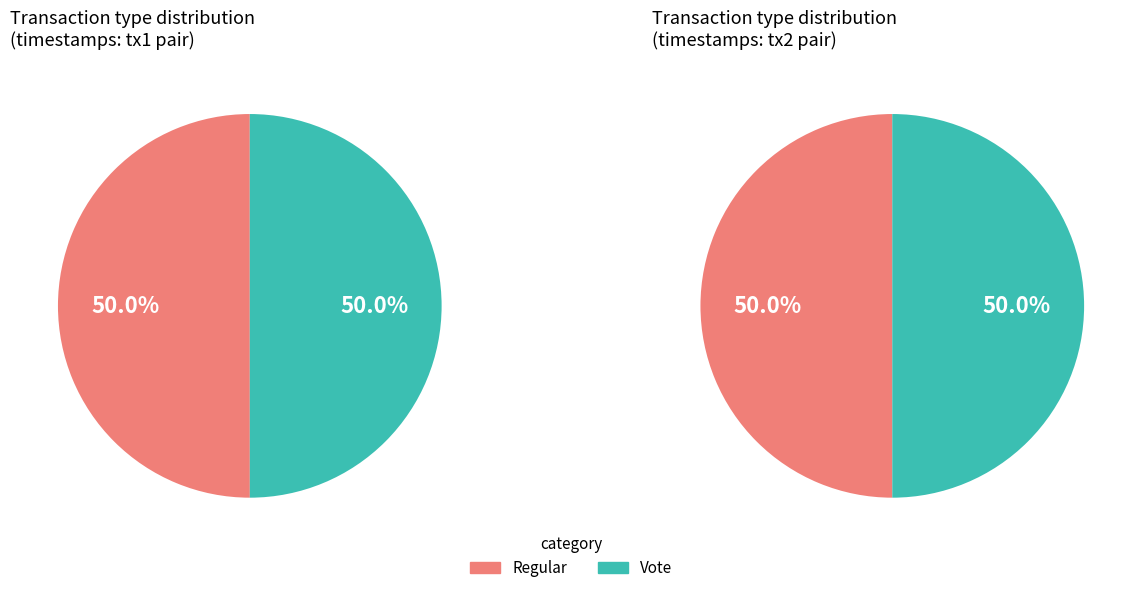

Count the number of slices in the pie.

2